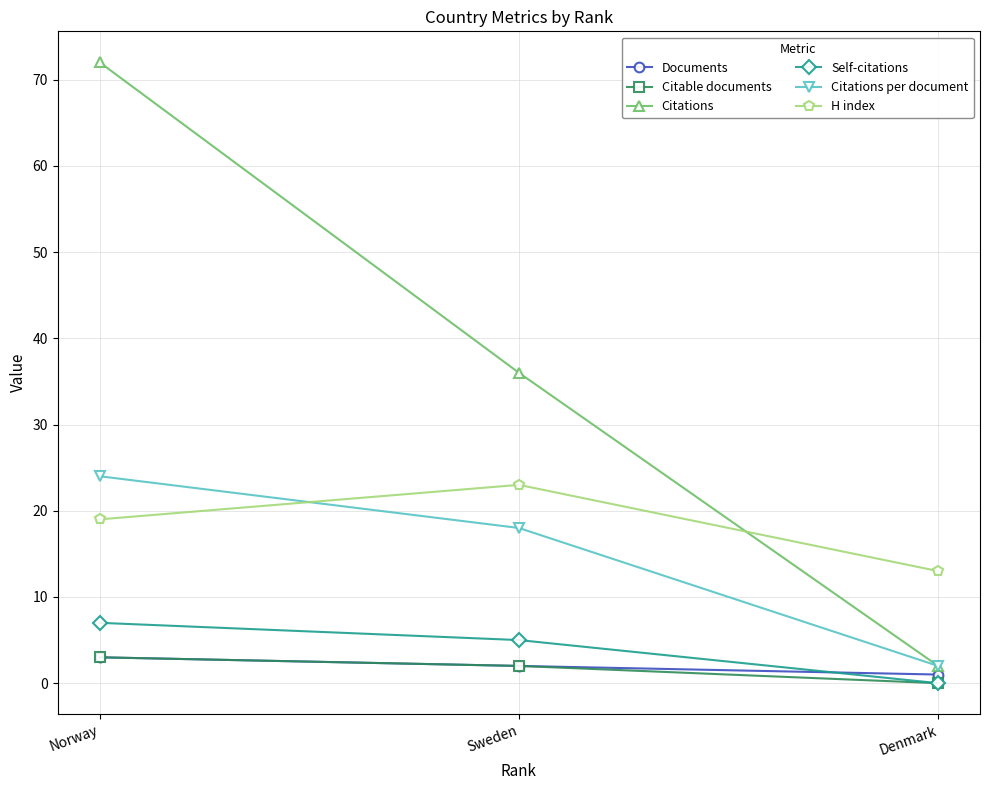

How many data points does each series have?

3